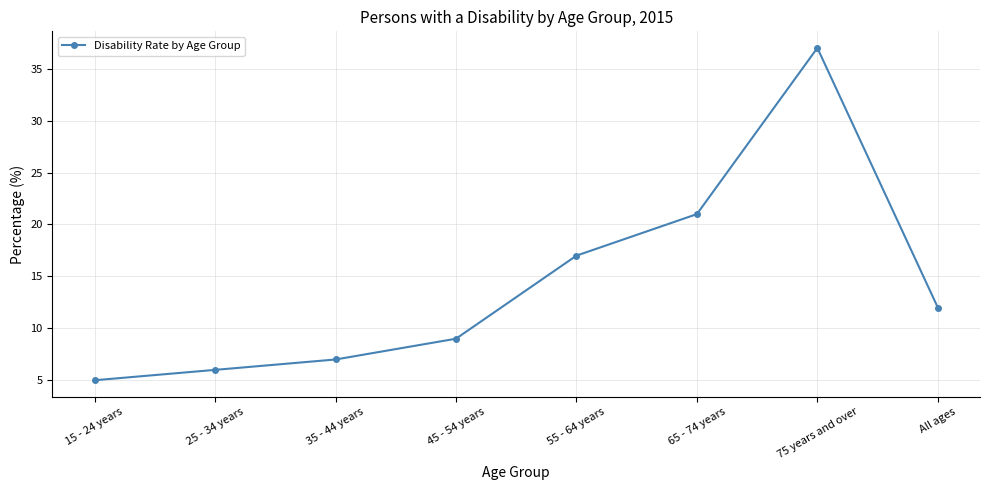

Is it true that the value at 15 - 24 years is 5?

True